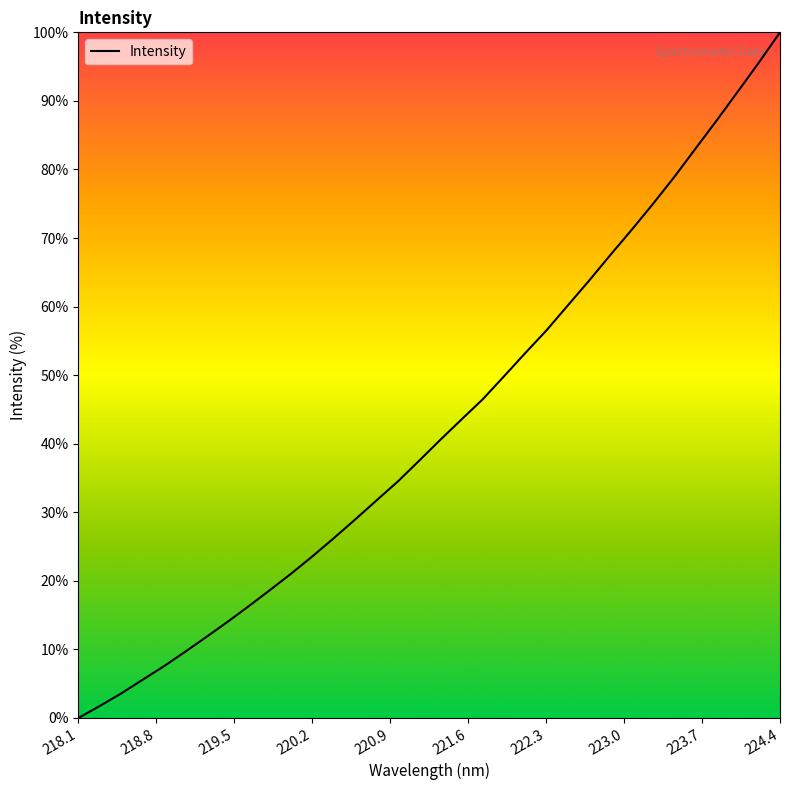

What is the maximum value shown in the chart?

100.0